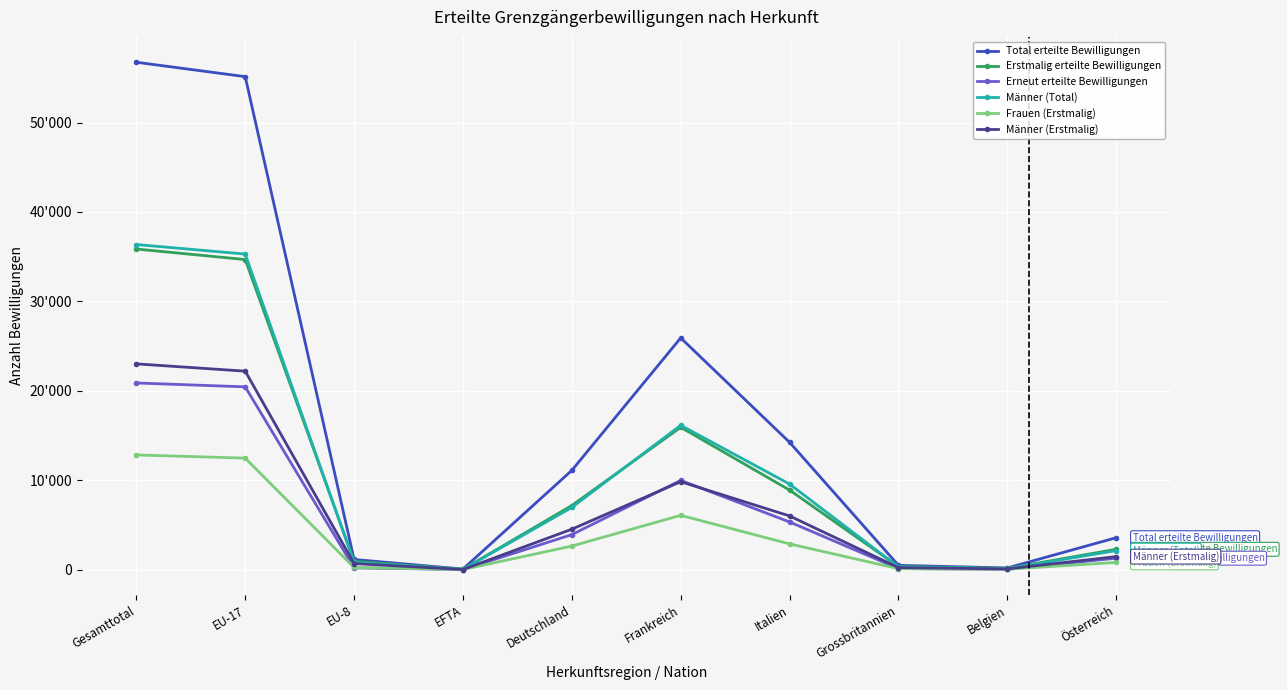

The Erneut erteilte Bewilligungen series shows 1293 at Österreich. True or false?

True